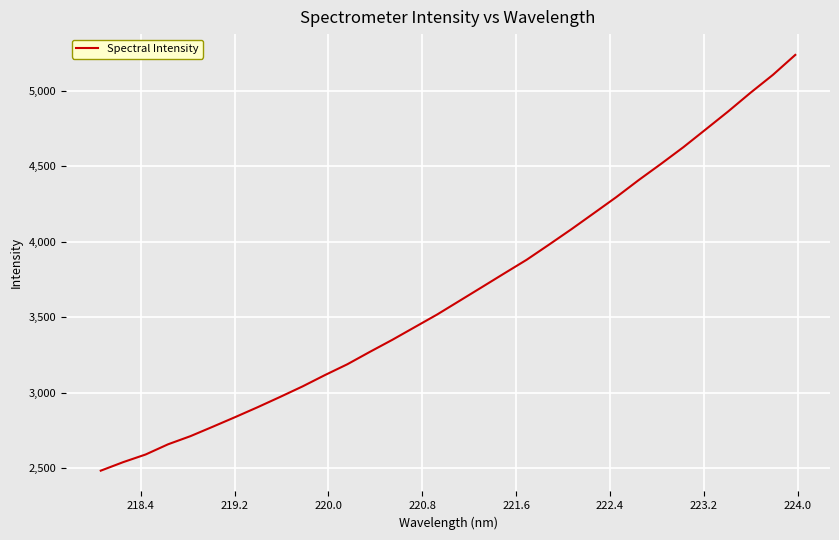

What is the maximum value shown in the chart?

5236.9